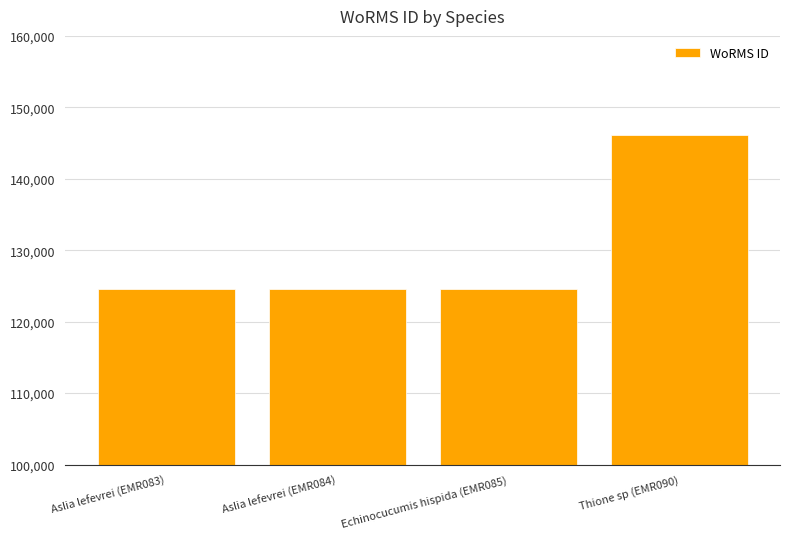

What is the difference between the maximum and minimum values?

21523